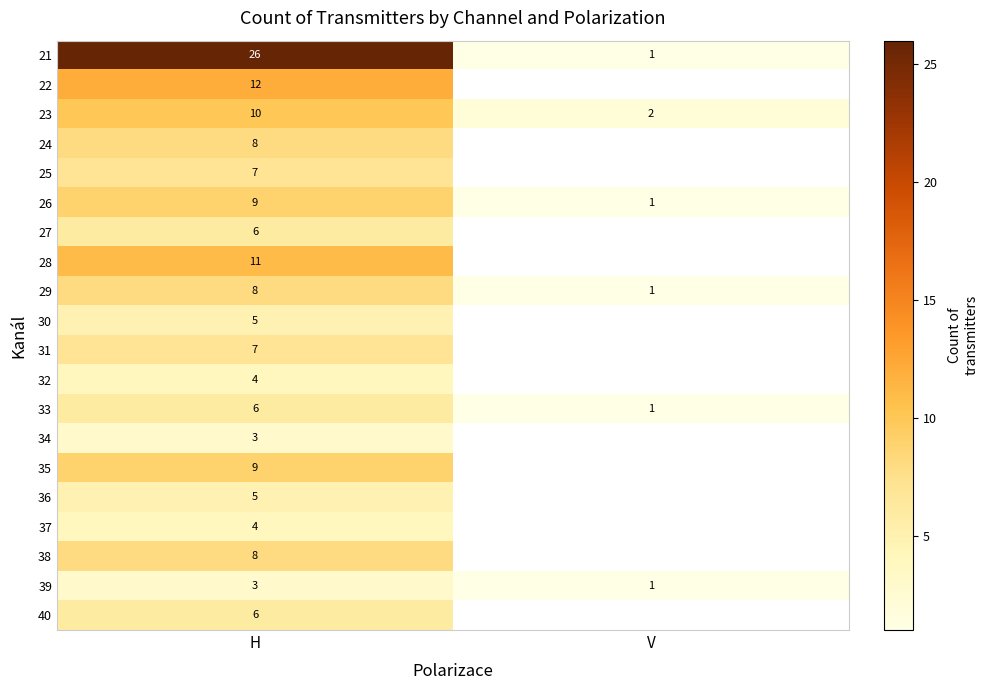

The value of 28 at H is 2. True or false?

False